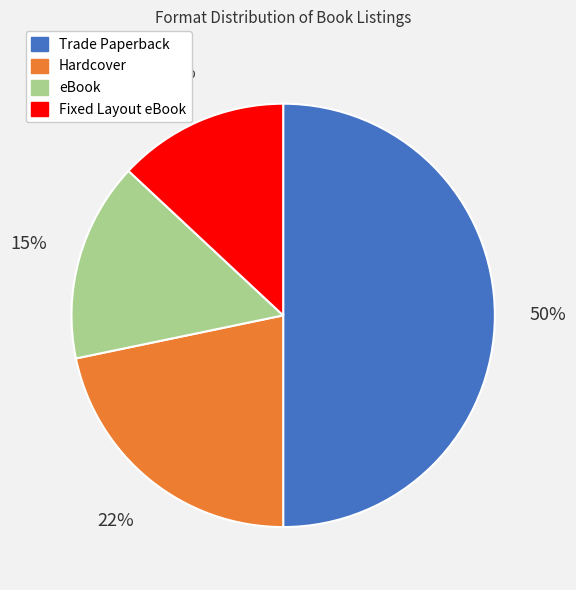

To the nearest percent, what portion does Fixed Layout eBook represent?

13%